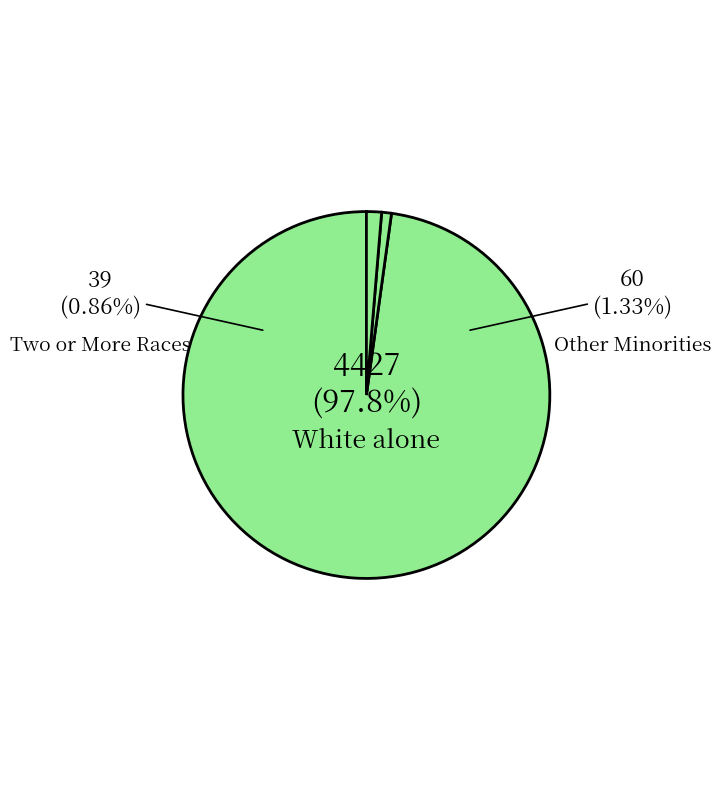

To the nearest percent, what is the difference between the Two or More Races and Asian alone slice percentages?

1%